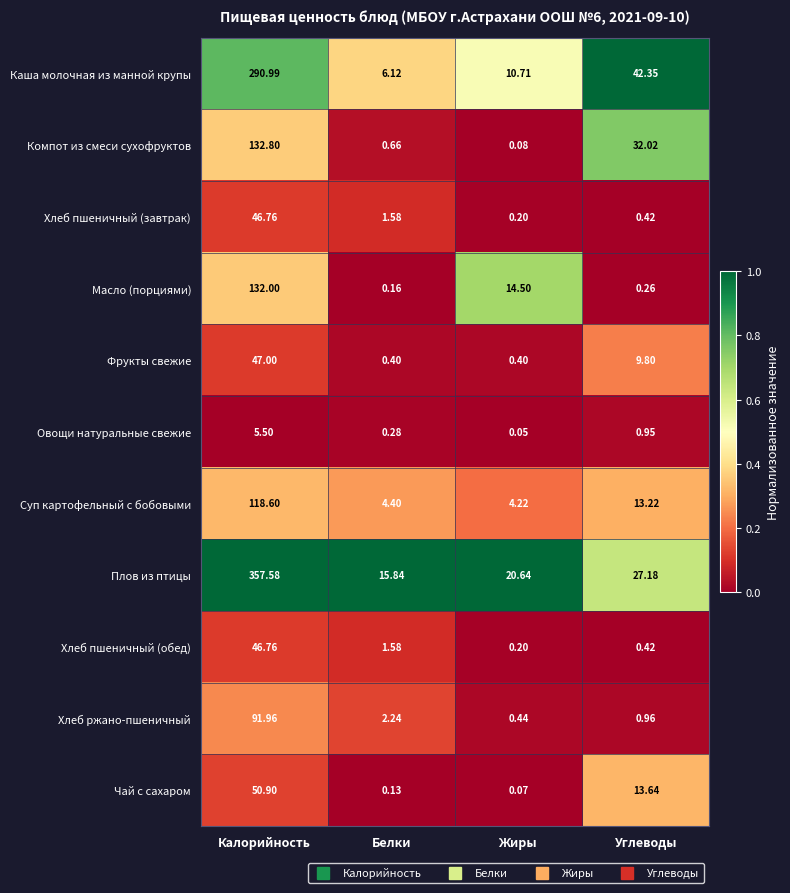

What is the total value across all series at Углеводы?

141.2